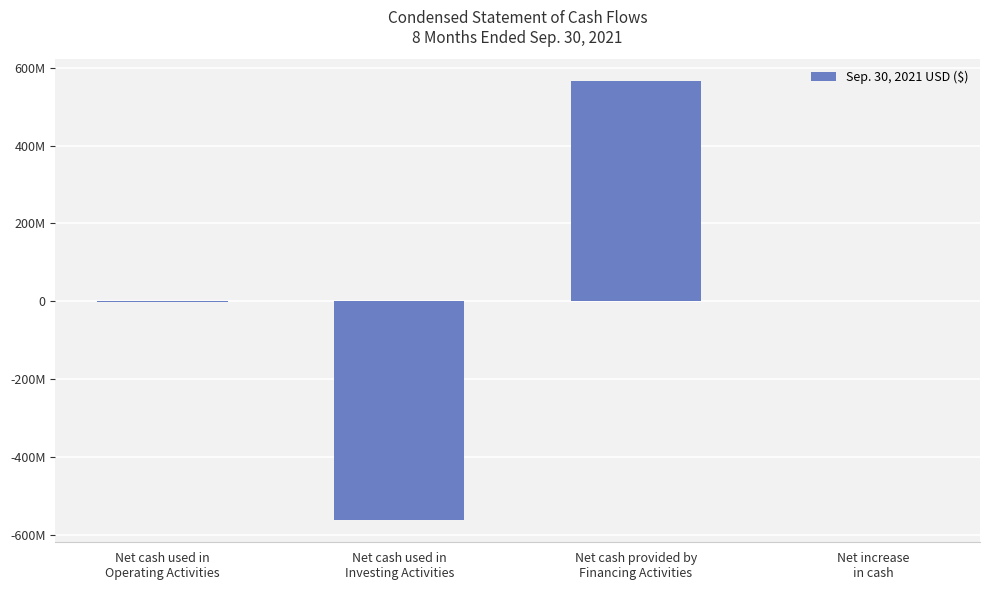

Count the number of data series in this chart.

1